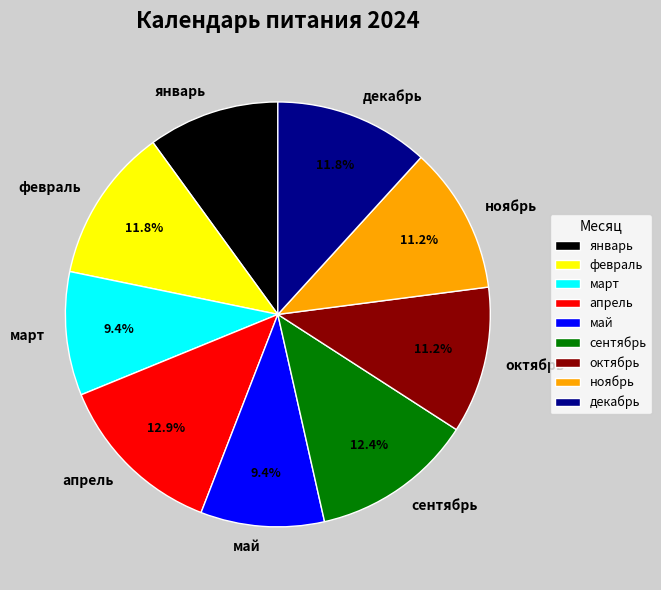

Approximately how many times larger is the value at апрель compared to октябрь?

1.2